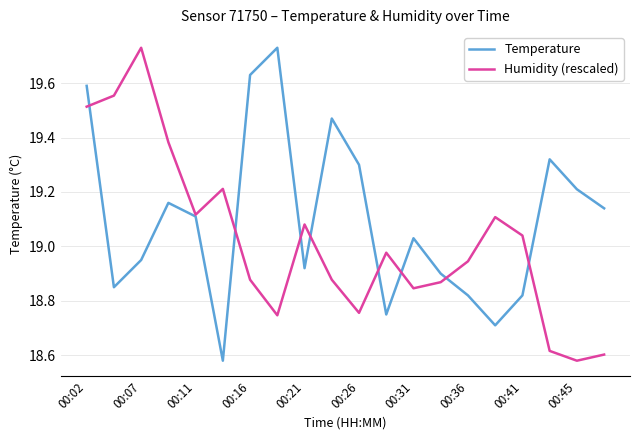

List the series in order of their overall mean, highest first.

Temperature, Humidity (rescaled)